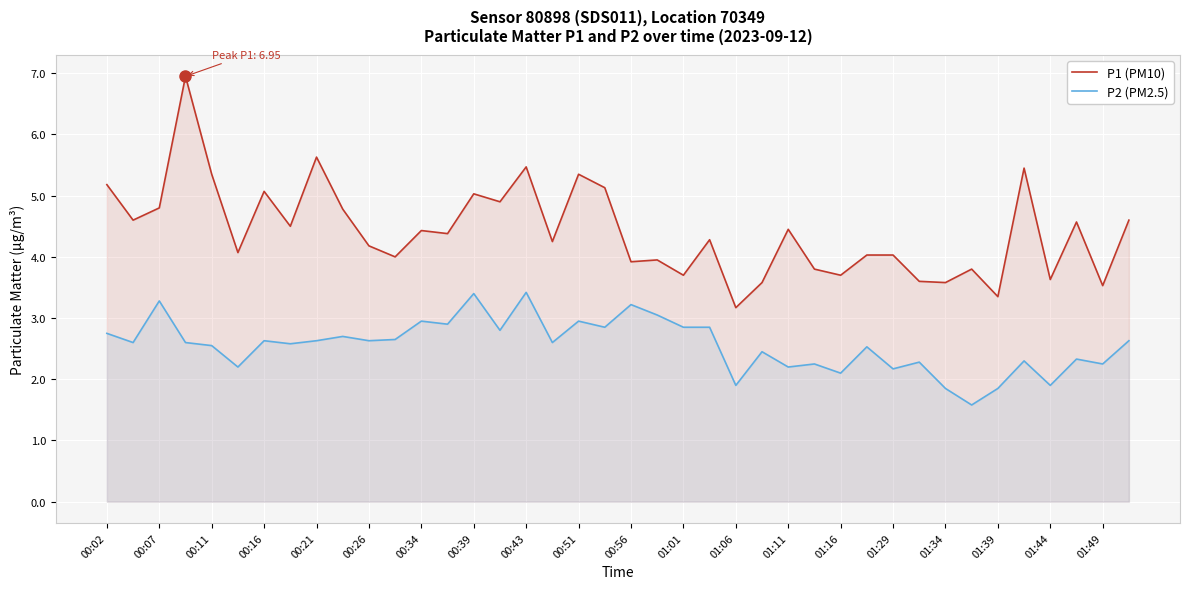

How many distinct data groups are displayed?

2